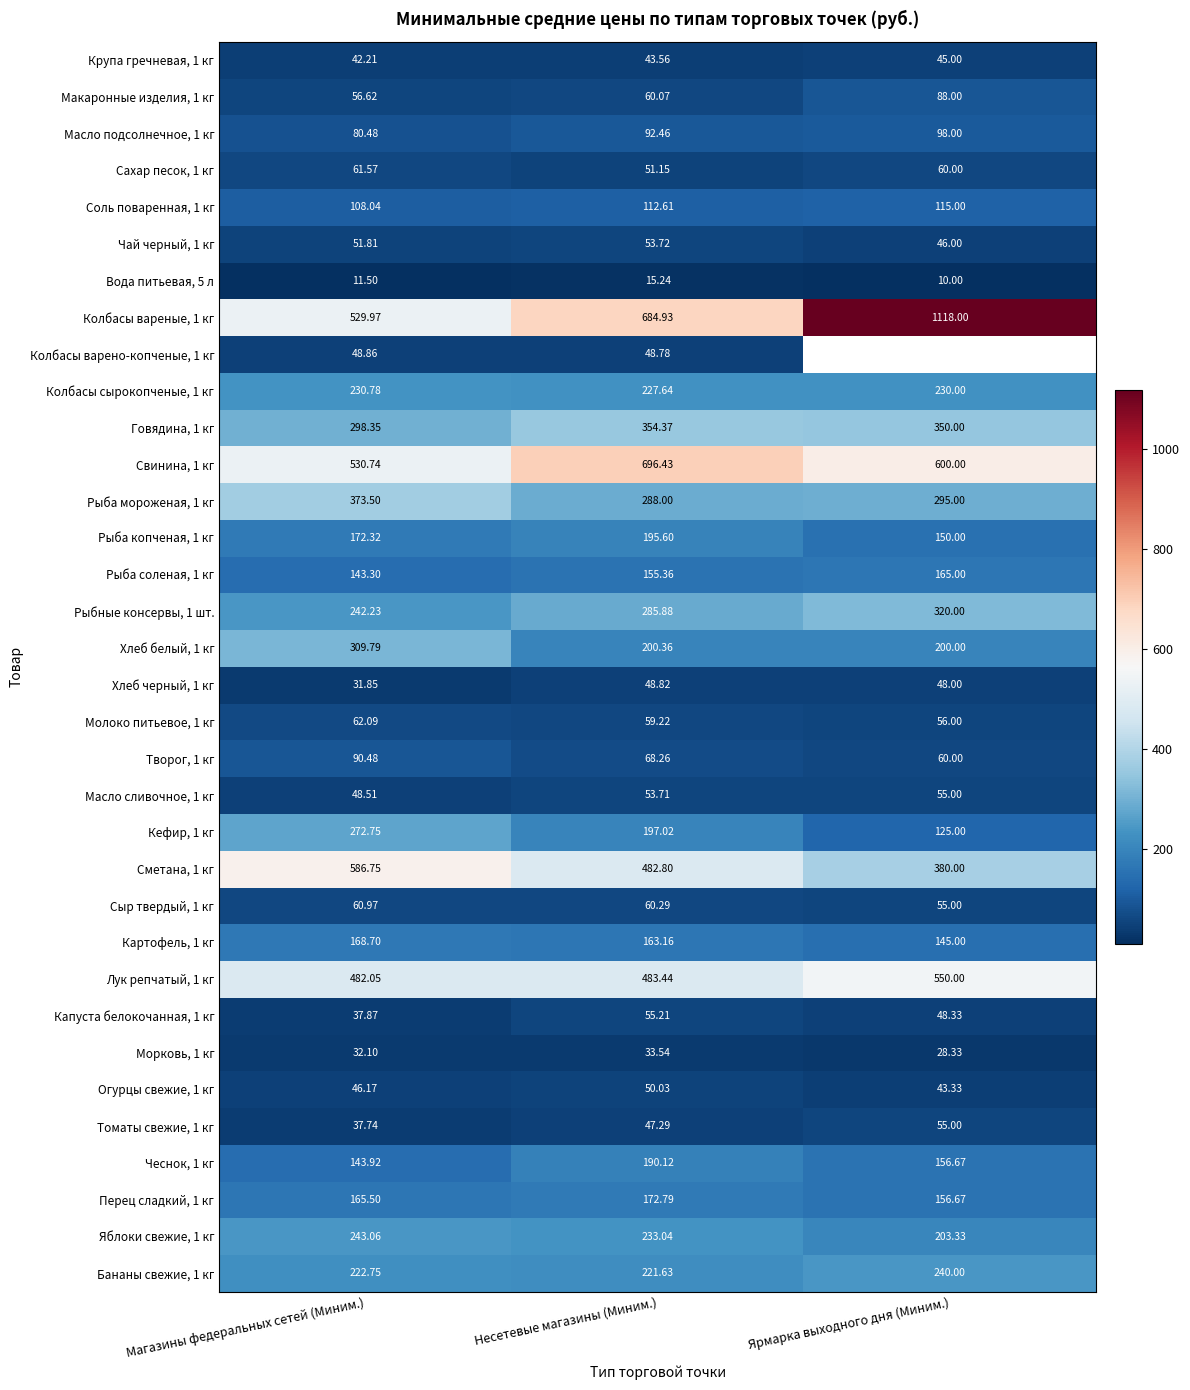

Is it true that Говядина, 1 кг equals 491.5 at Ярмарка выходного дня (Миним.)?

False